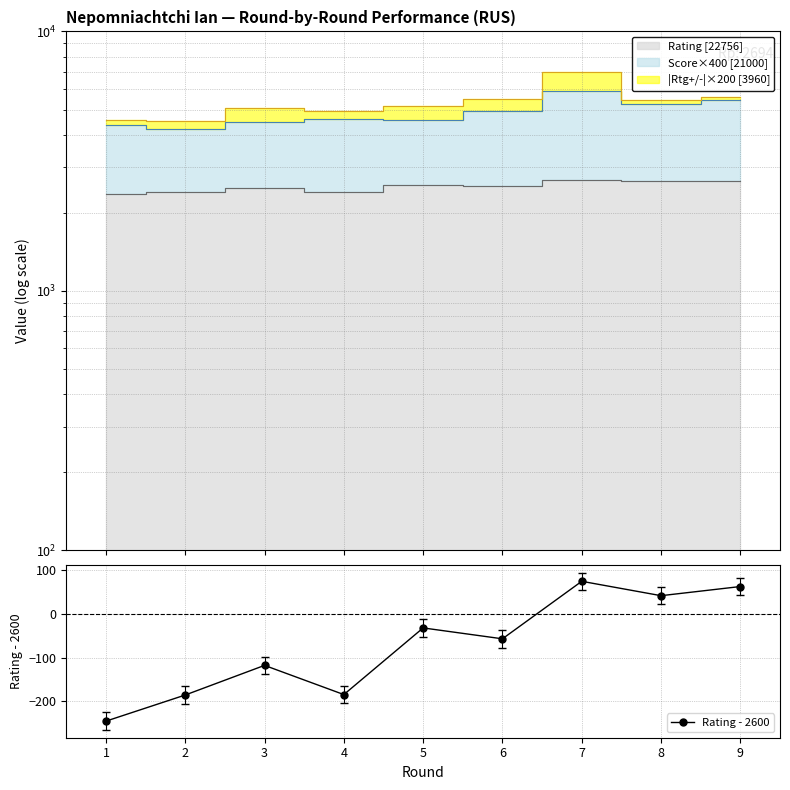

How many negative values are there?

6